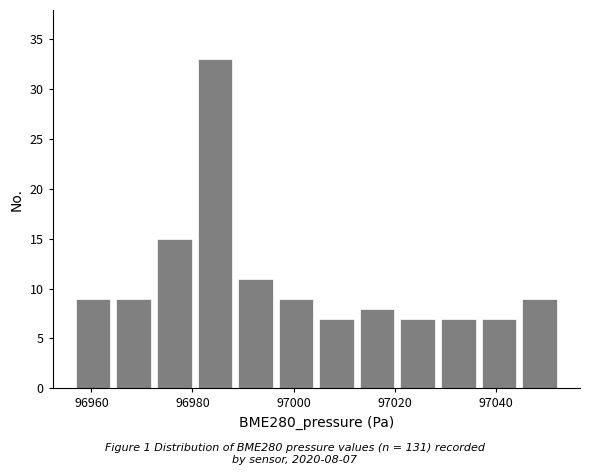

Over which range of the x-axis is the bar tallest?

96980 to 96988